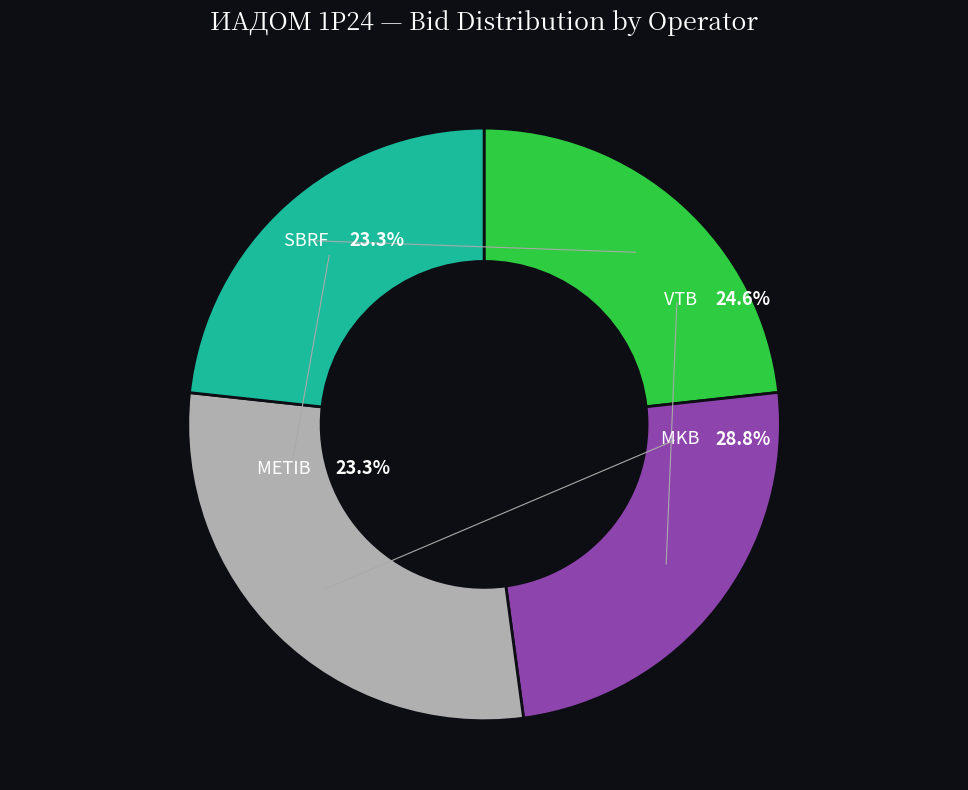

Does MKB represent more than half of the total?

No